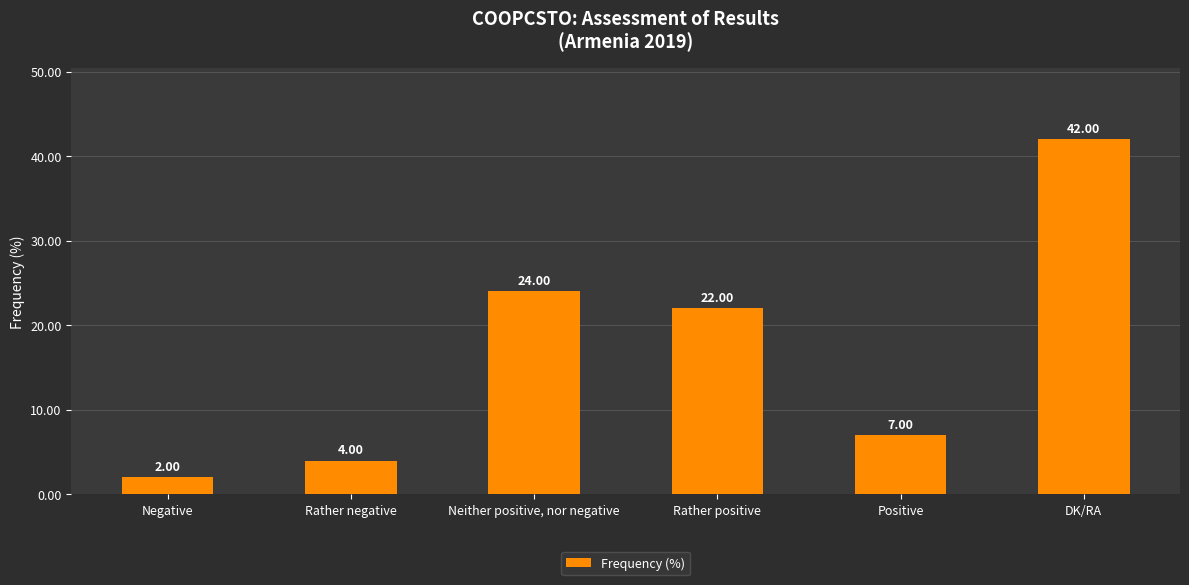

What is the difference between the values at Rather negative and Neither positive, nor negative?

20